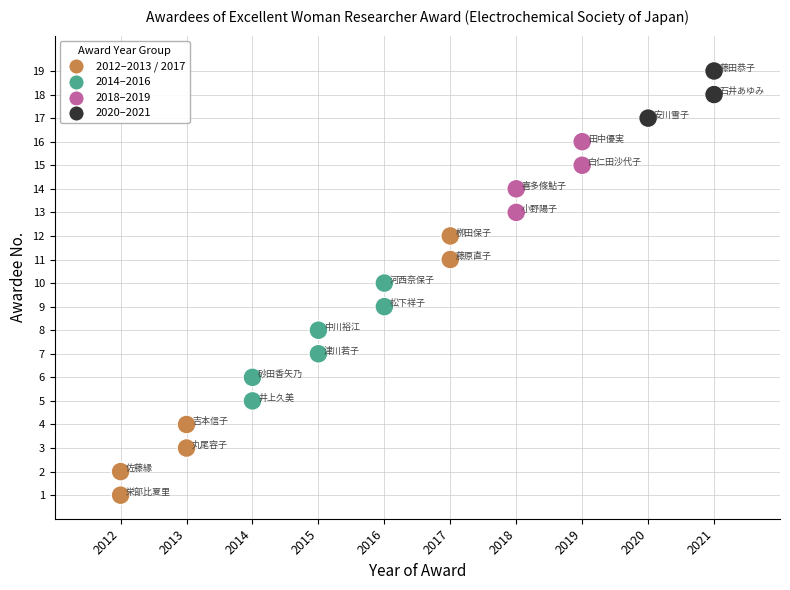

What is the range of X values (max minus min)?

9